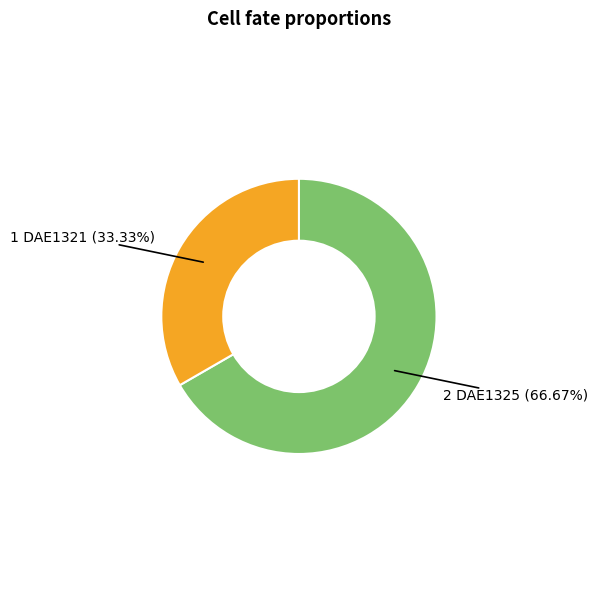

To the nearest percent, what is the average slice percentage?

50%